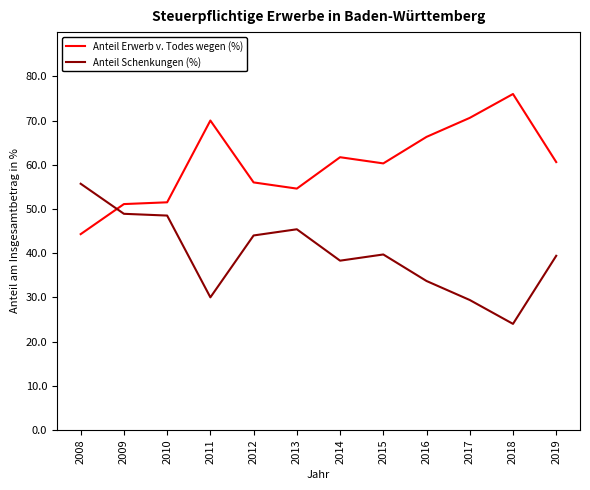

True or false: Anteil Schenkungen (%) has a value of 39.4 at 2019.

True